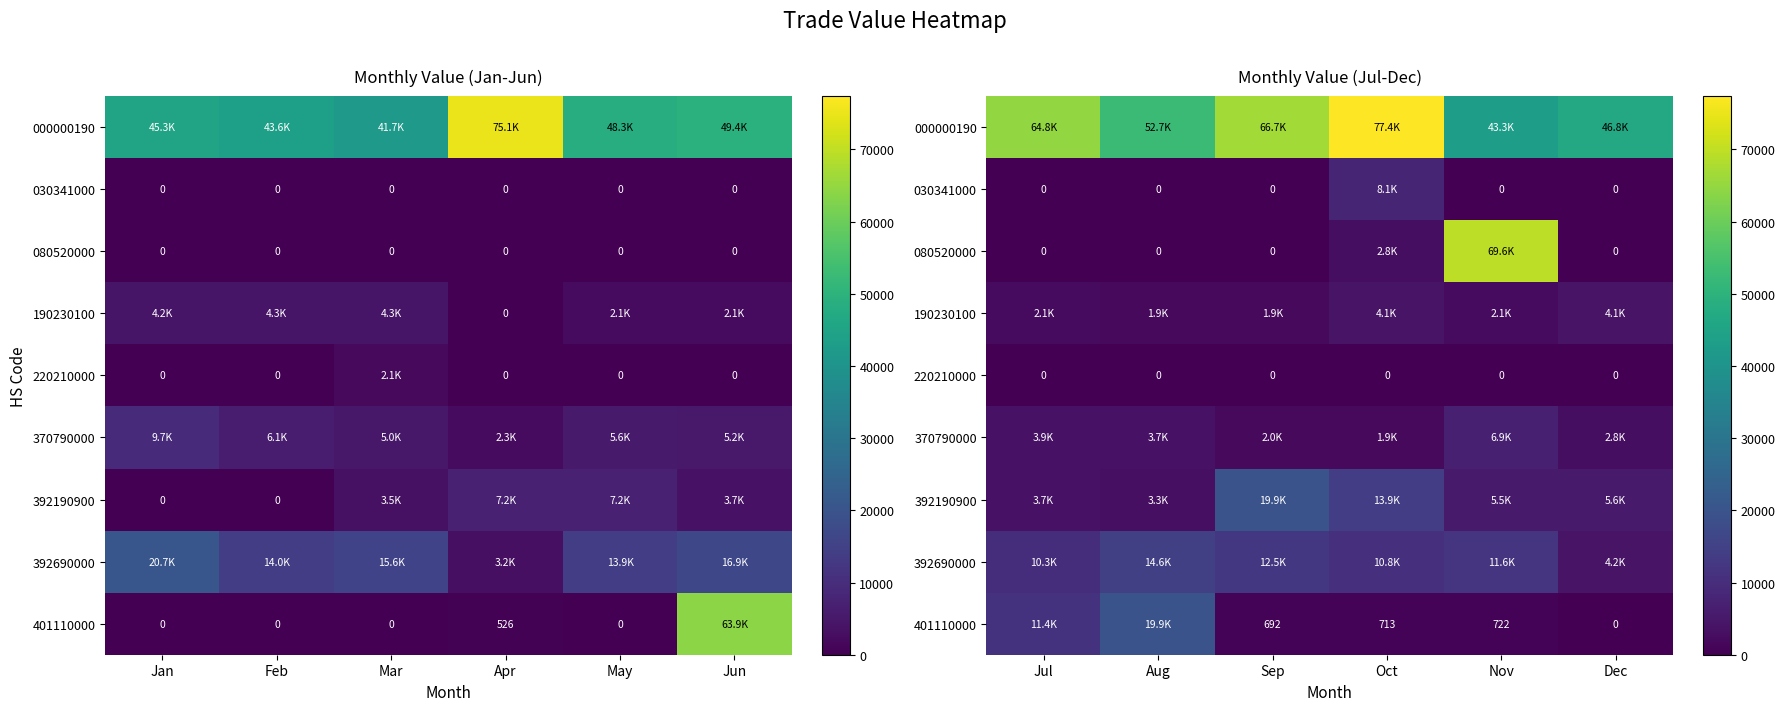

What is the approximate value of 190230100 at Nov?

2140